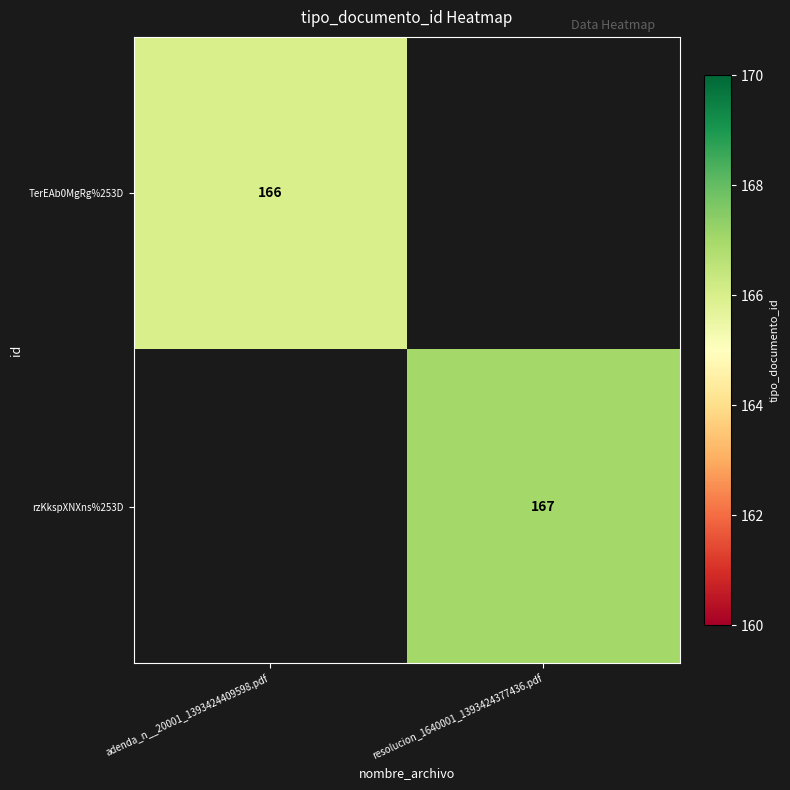

Is it true that TerEAb0MgRg%253D equals 166 at adenda_n__20001_1393424409598.pdf?

True